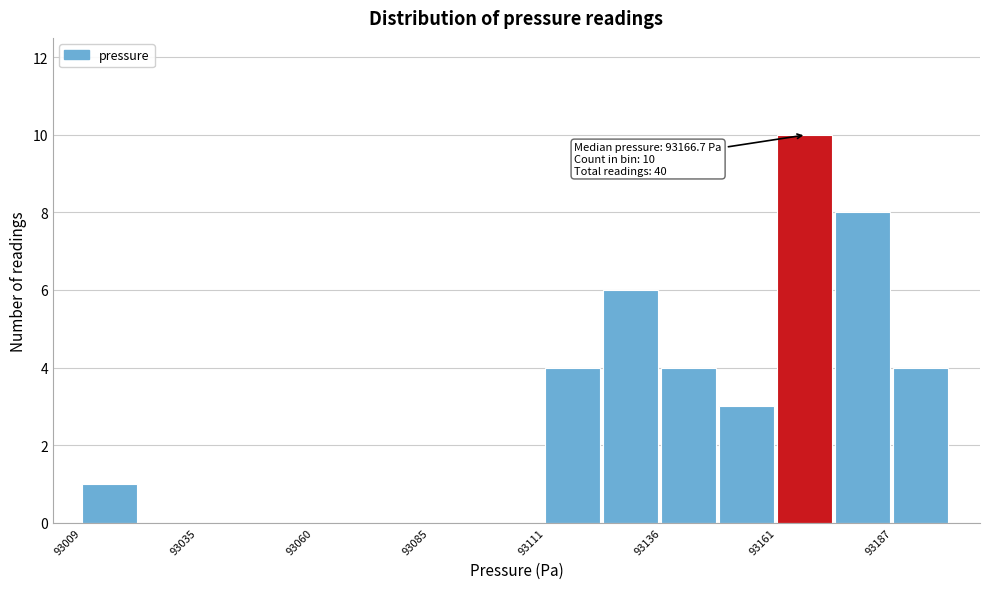

Read against the x-axis, roughly where is the centre of the tallest bar?

93170